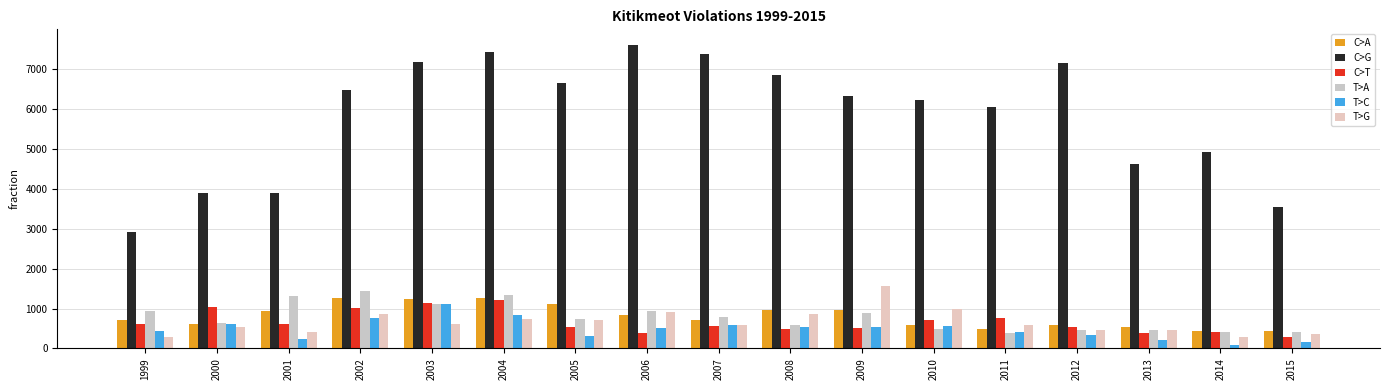

Which category has the lowest value in the C>G series?

1999